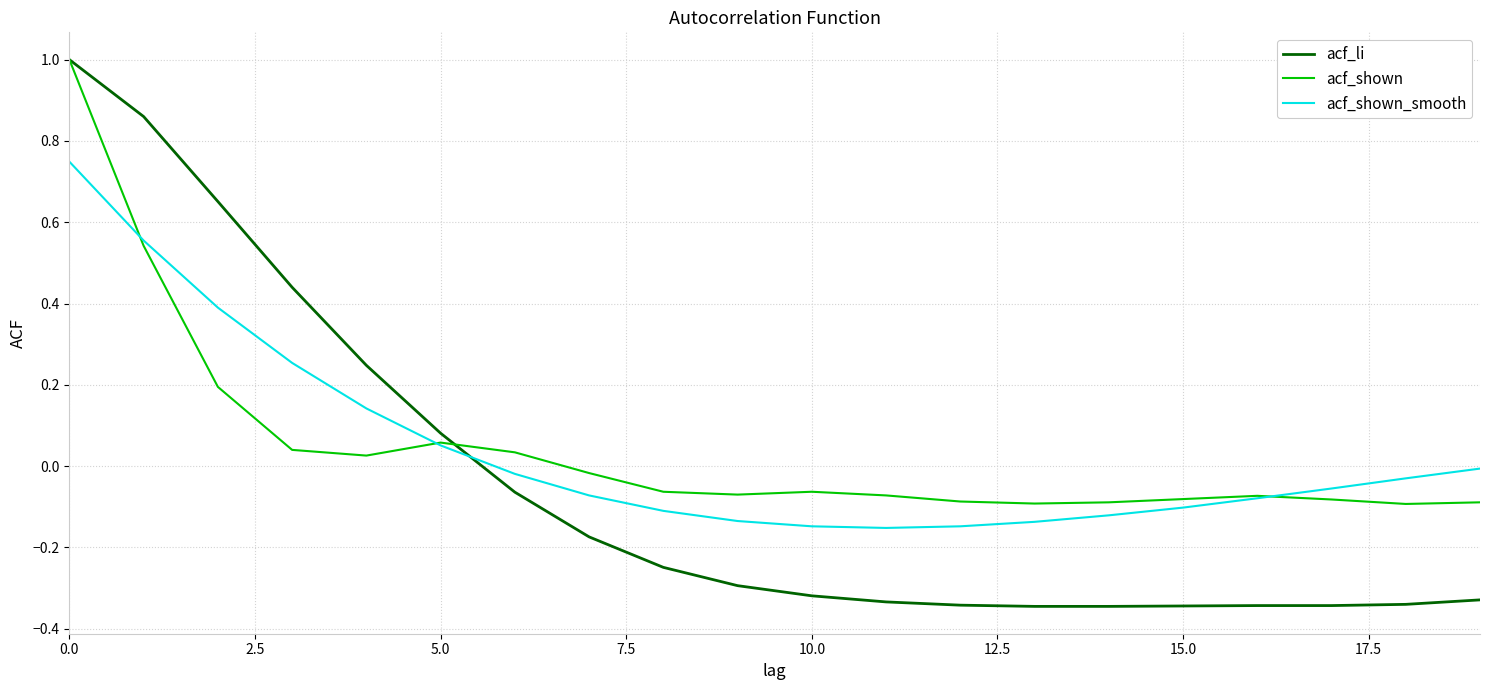

At how many categories does at least one series exceed 0?

7